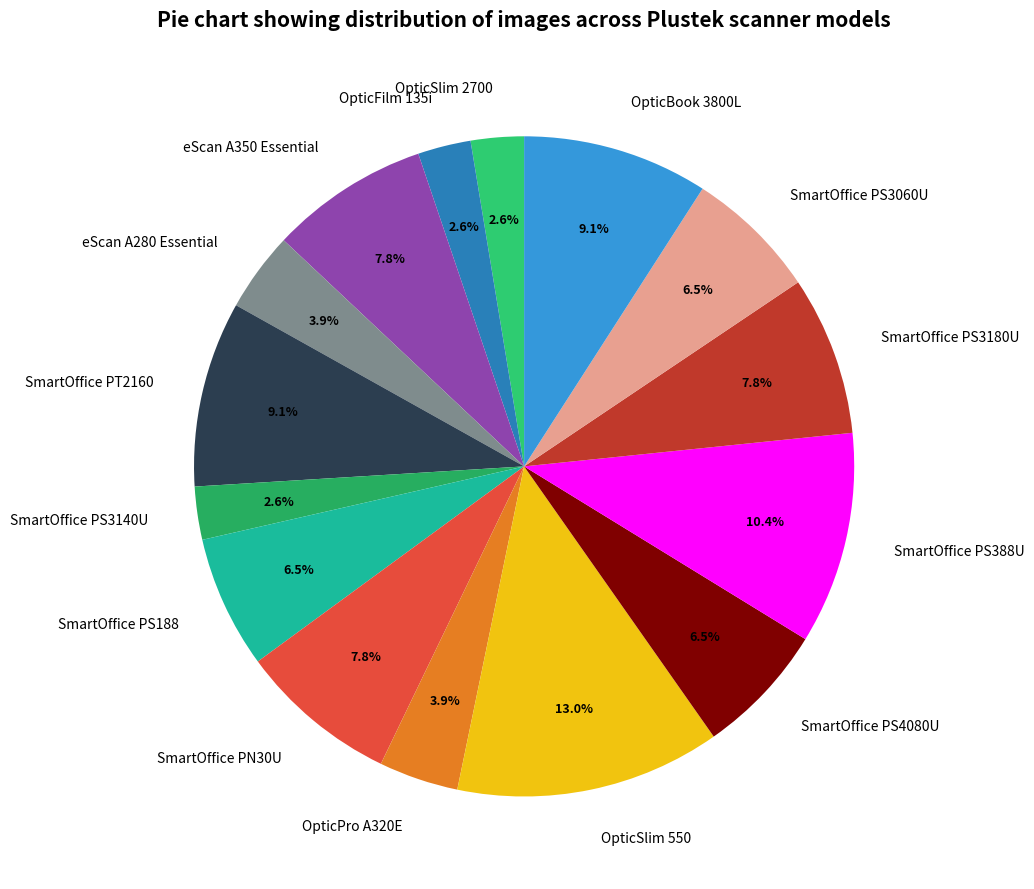

What is the ratio of the value at SmartOffice PN30U to the value at eScan A280 Essential?

2.0